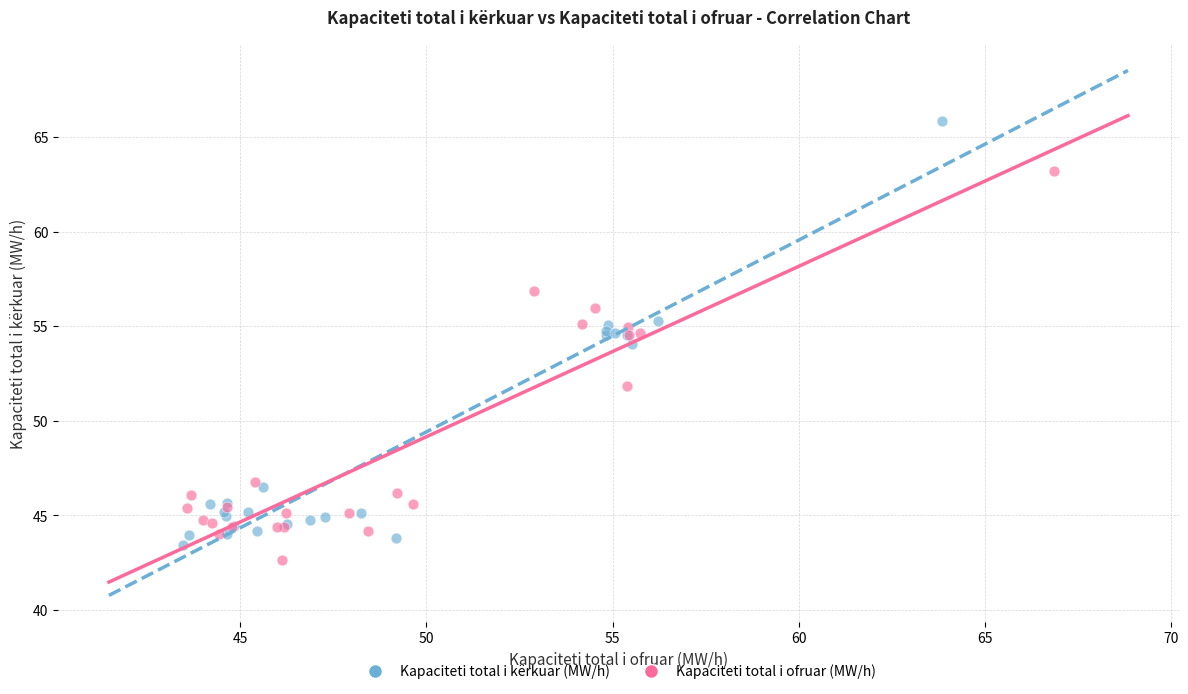

Which series contains the highest Y value?

Kapaciteti total i kërkuar (MW/h)